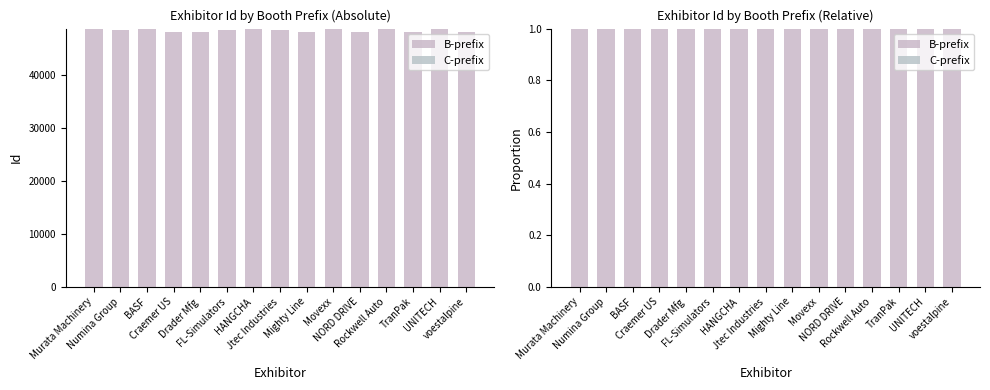

What are all the series names shown in the legend?

B-prefix, C-prefix